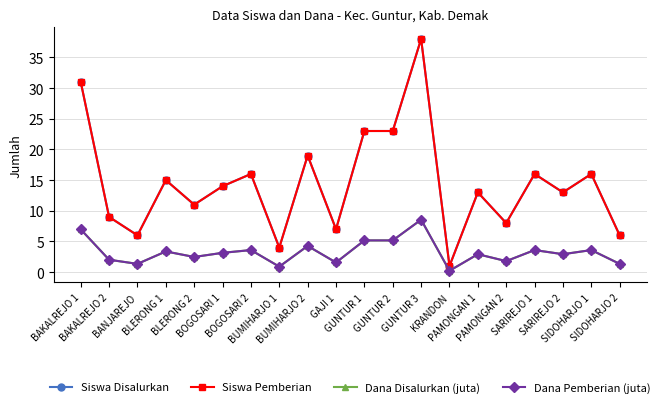

What is the lowest value of the Dana Pemberian (juta) series?

0.2